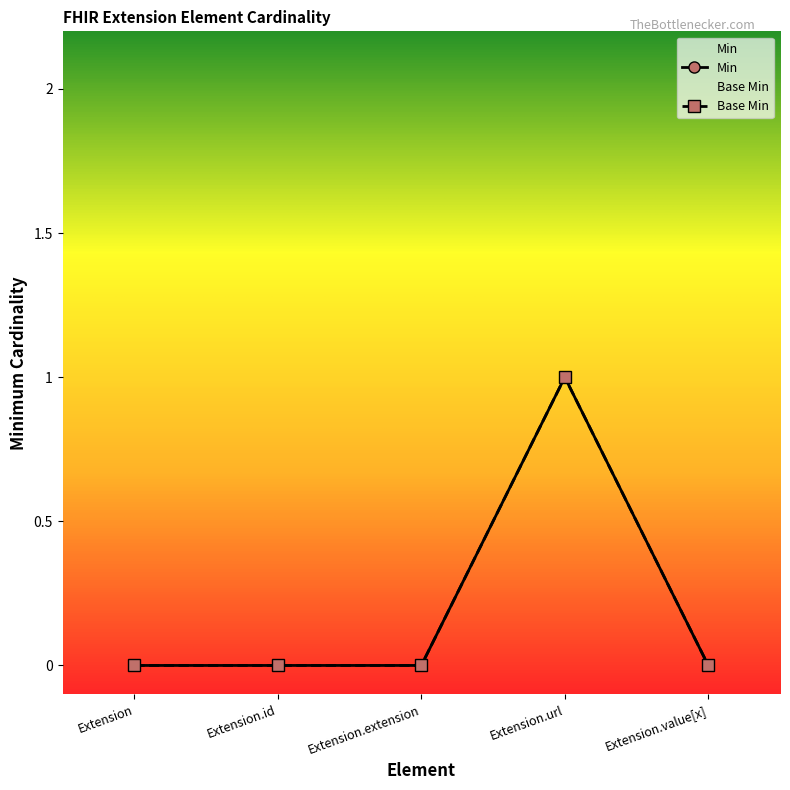

What position from the left is Extension.id?

2